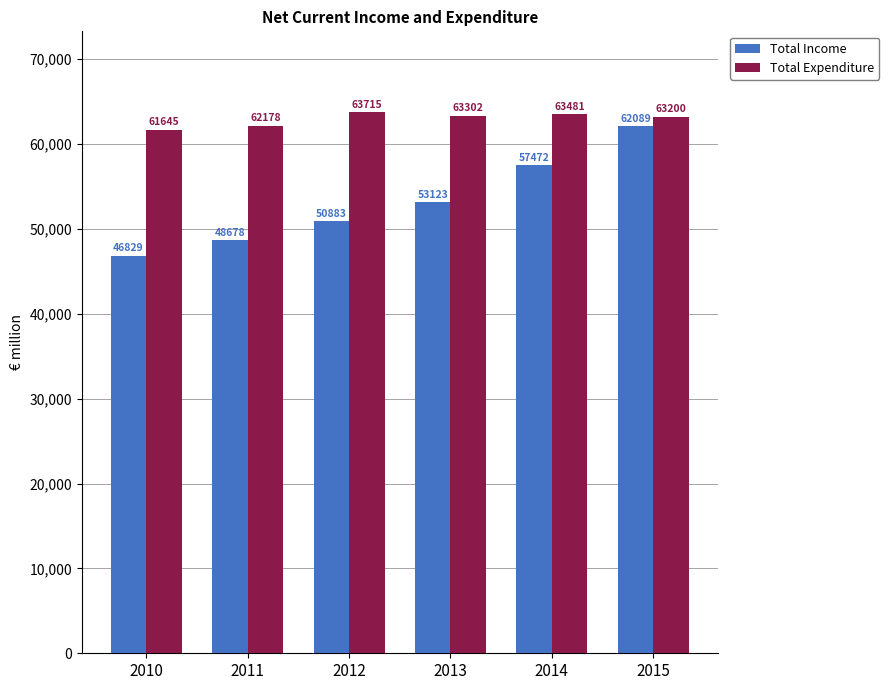

At which category is the sum across all series the highest?

2015